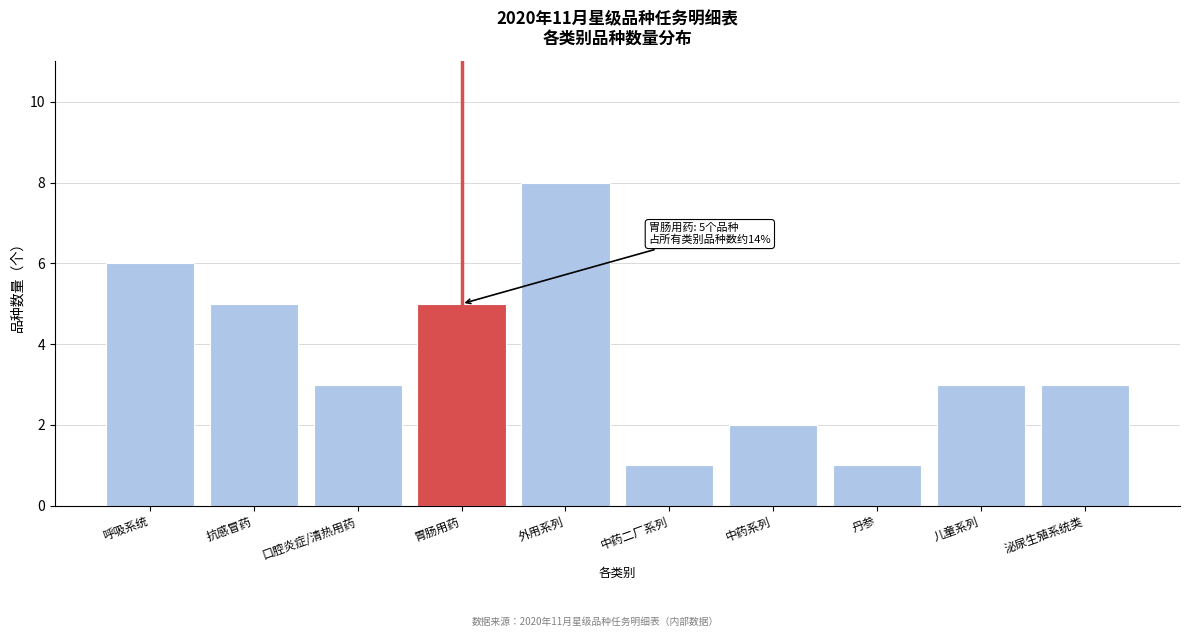

Reading left to right, transcribe all the data shown in this chart.

6	5	3	5	8	1	2	1	3	3